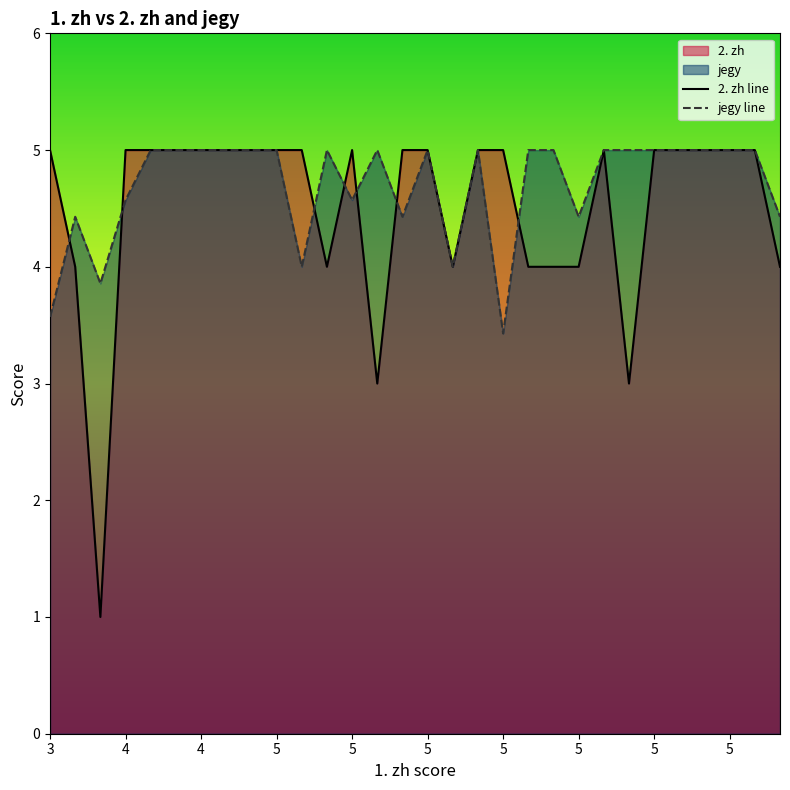

How many lines are shown in the chart?

2